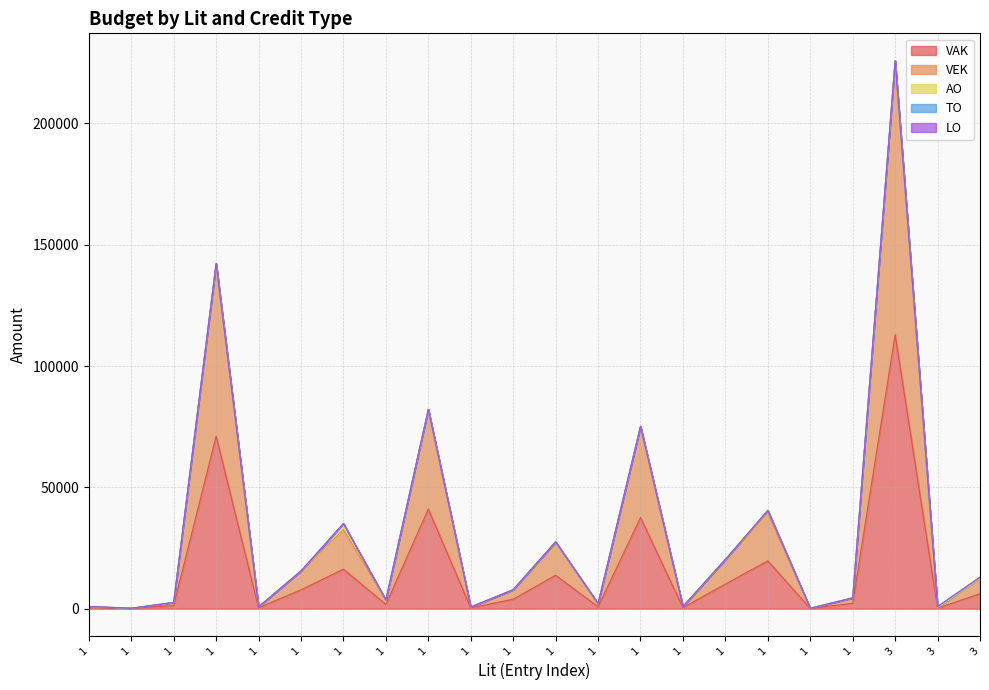

What are all the series names shown in the legend?

VAK, VEK, AO, TO, LO